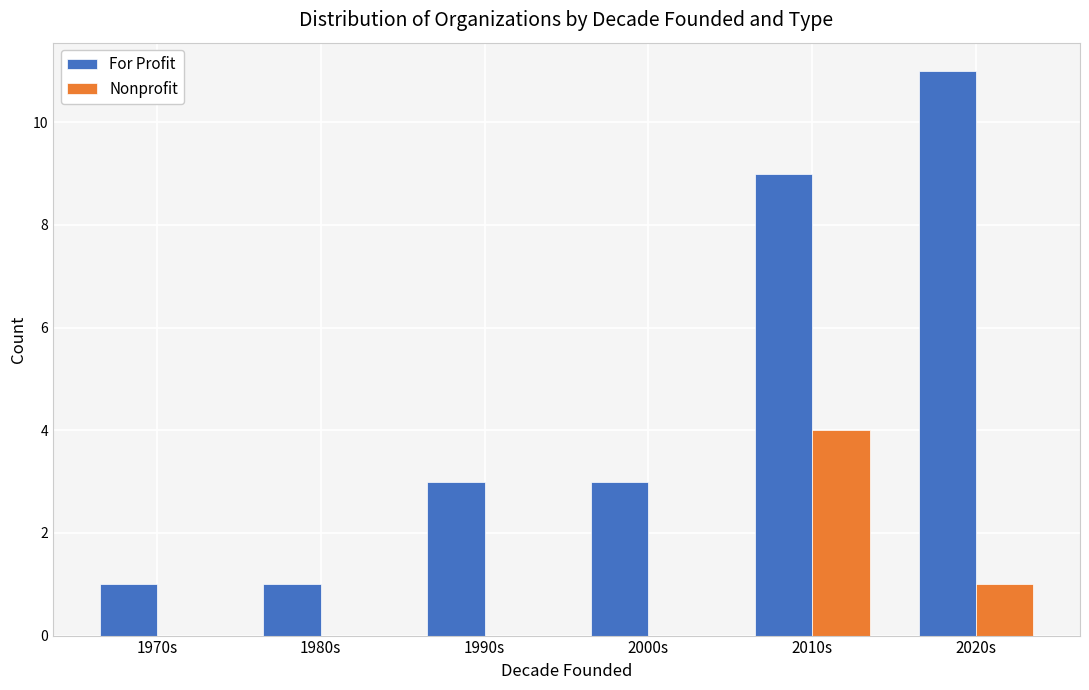

Which series has the largest total across all categories?

For Profit